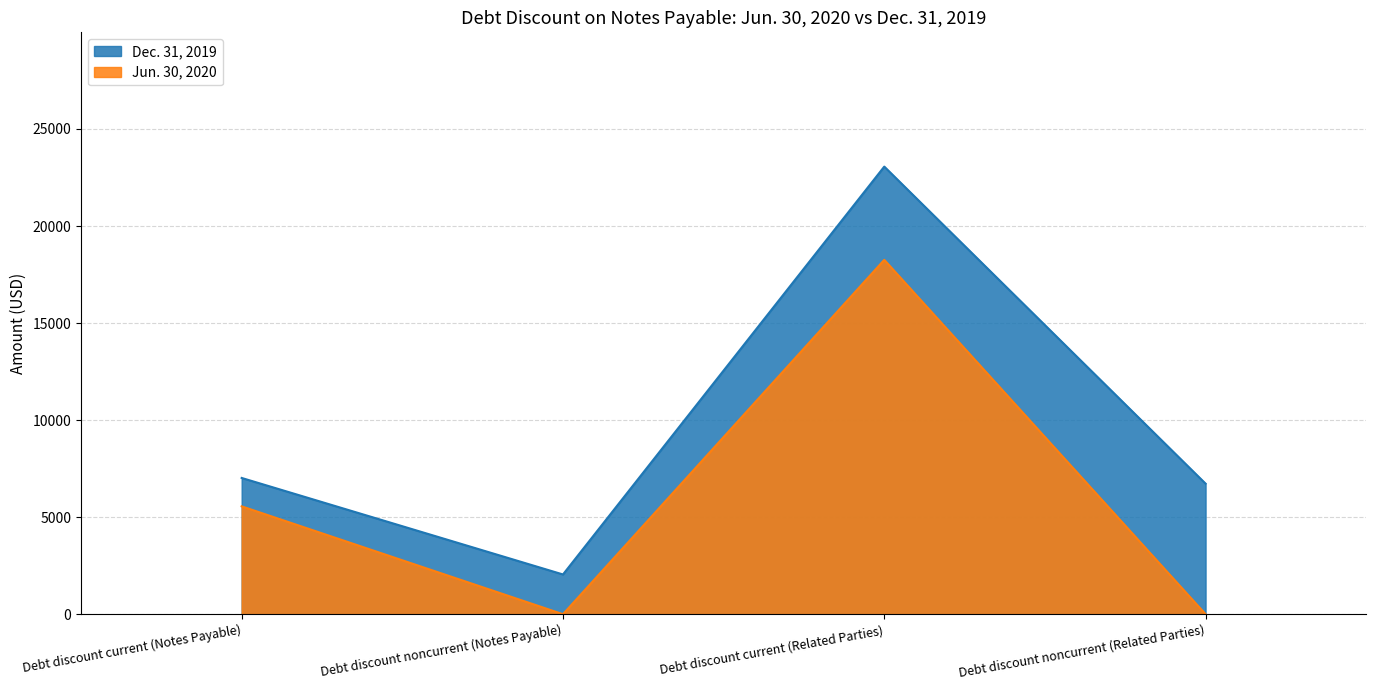

What position from the left is Debt discount current (Related Parties)?

3